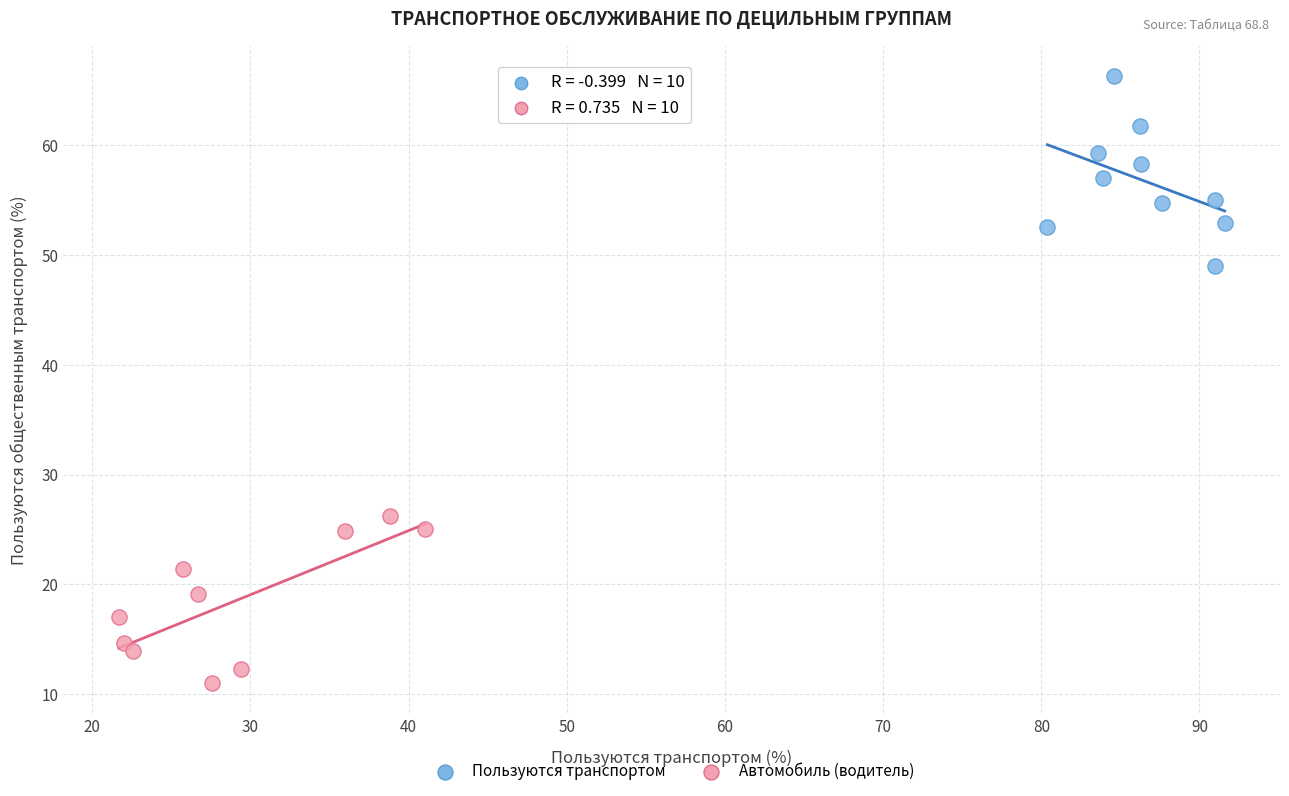

Which series has the largest Y range (max minus min)?

Пользуются транспортом